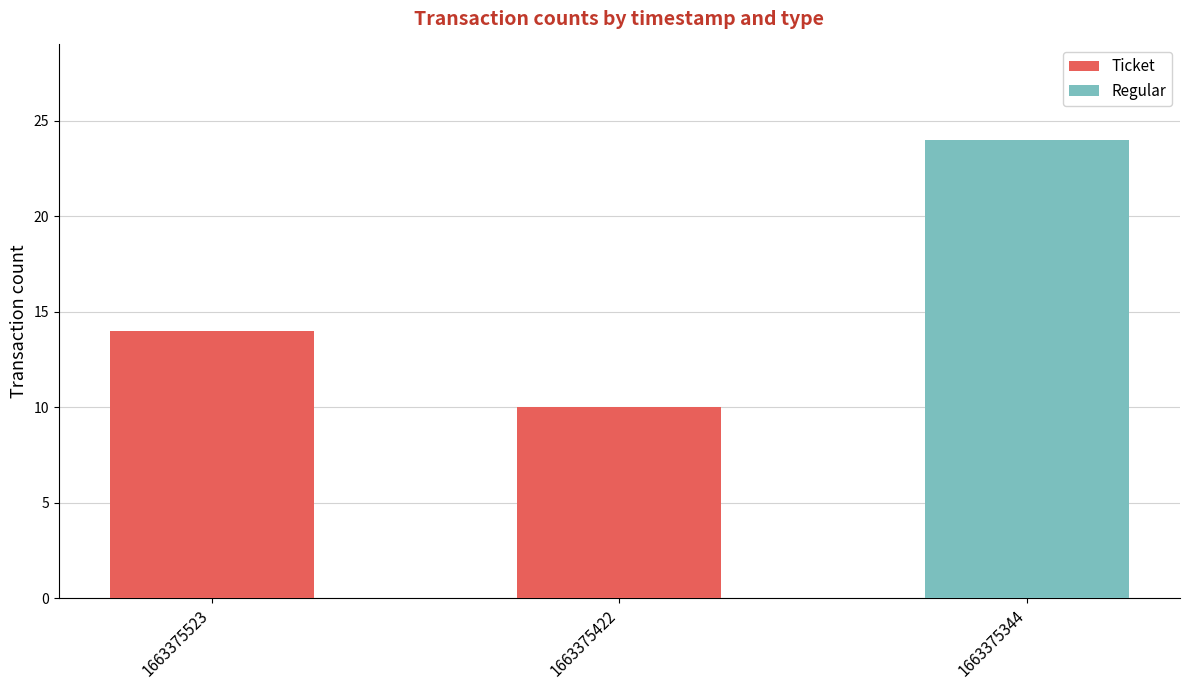

At which label is Ticket closest to 7?

1663375422